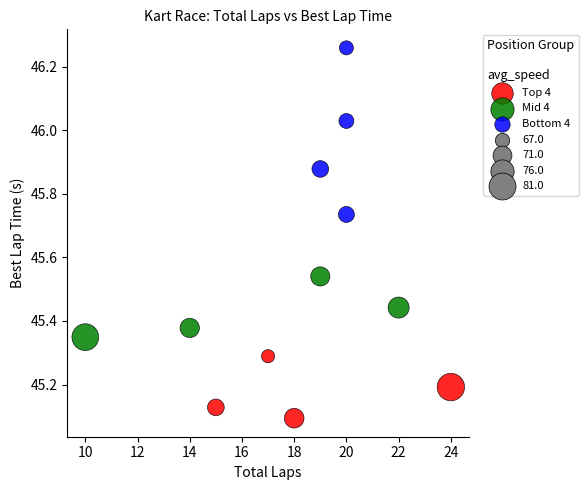

Which series contains the highest Y value?

Bottom 4